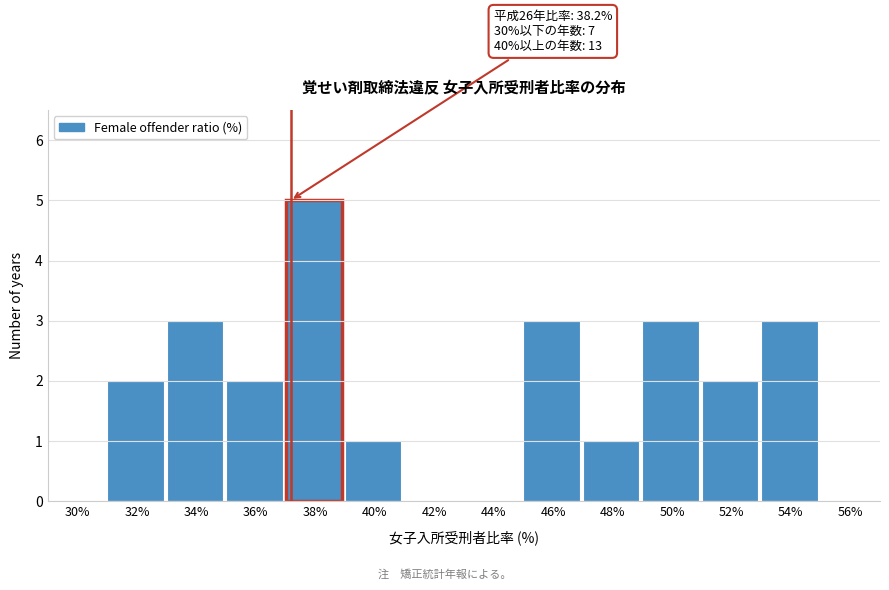

Reading left to right, extract all data points from this chart.

30%=0	32%=2	34%=3	36%=2	38%=5	40%=1	42%=0	44%=0	46%=3	48%=1	50%=3	52%=2	54%=3	56%=0